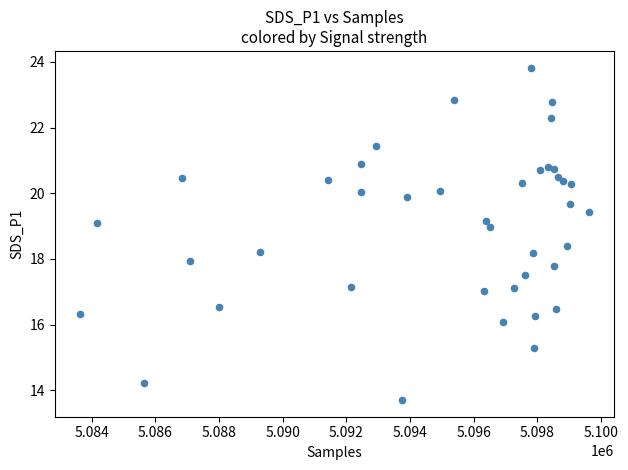

What is the range of Y values (max minus min)?

10.1